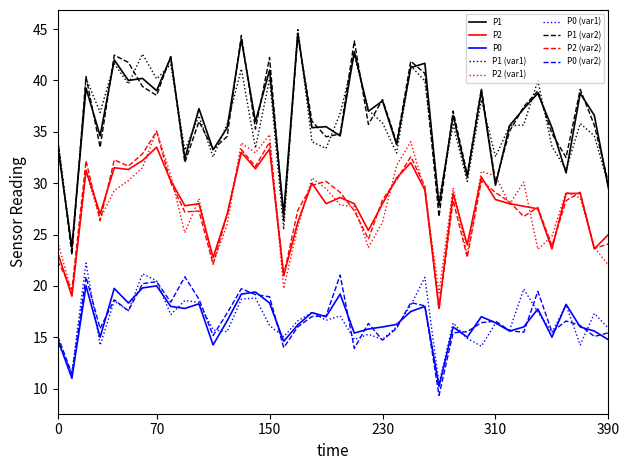

What is the sum of all P0 values?

667.4